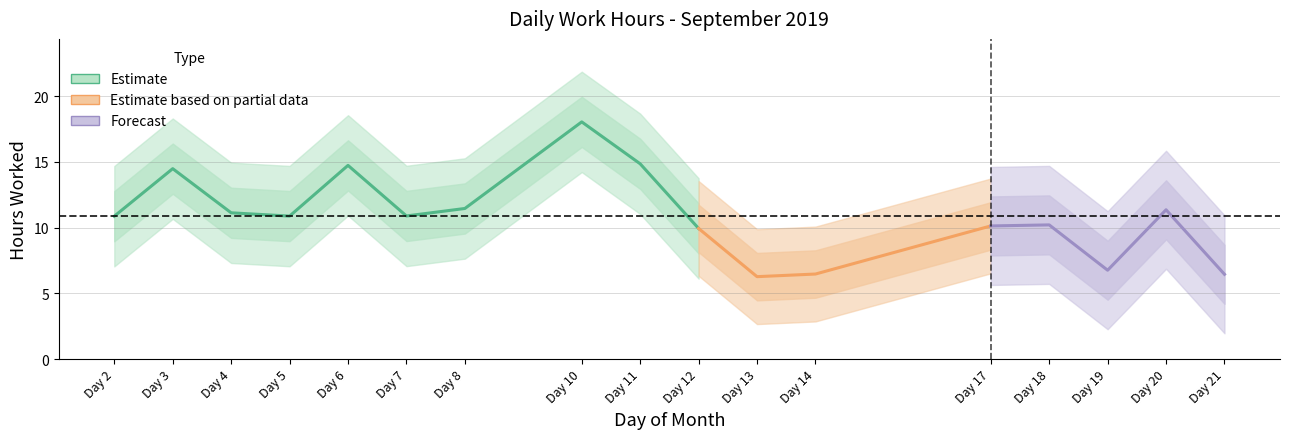

What is the maximum value shown in the chart?

18.1